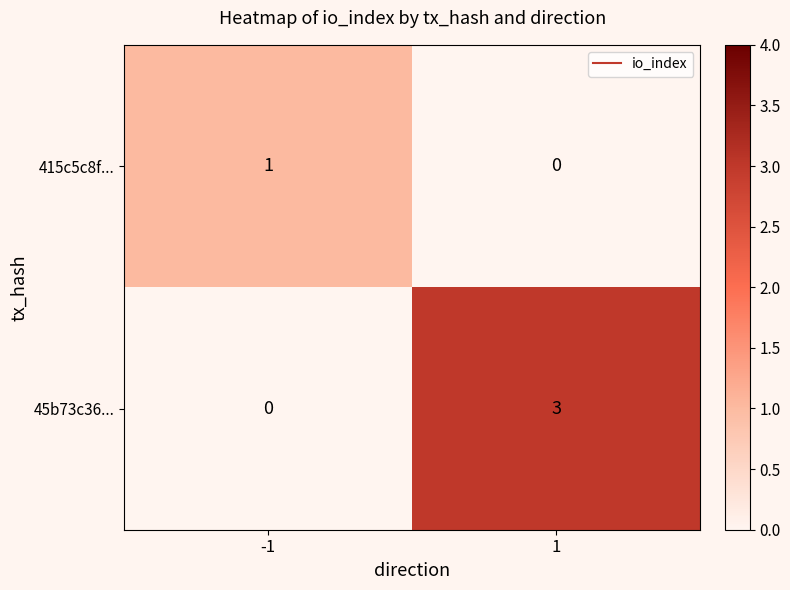

What is the maximum value shown in the chart?

3